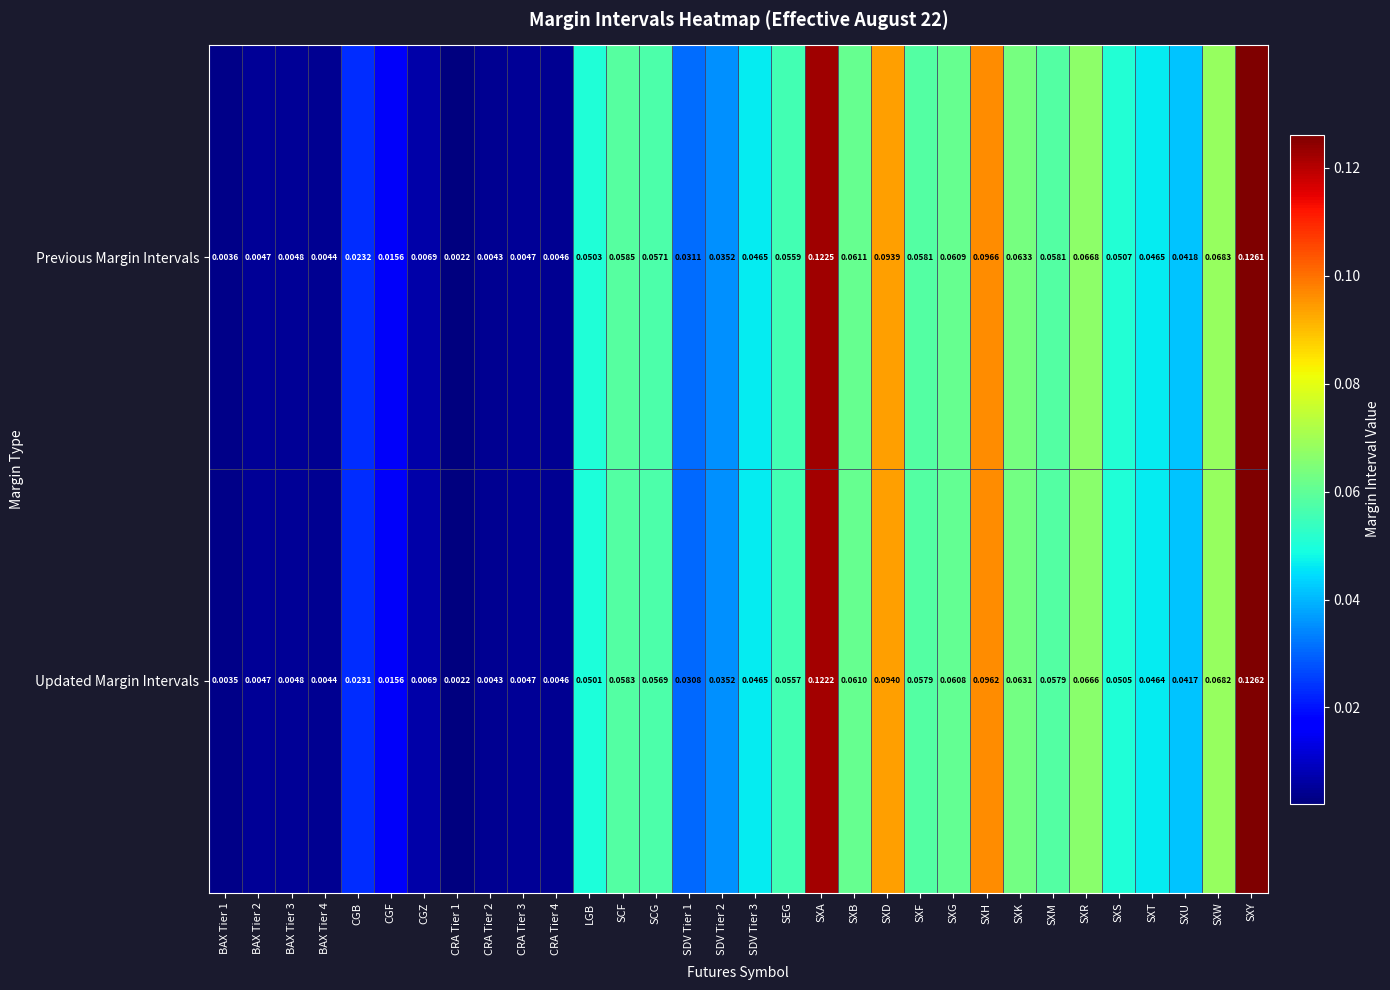

At which label does Previous Margin Intervals reach its peak?

SXY